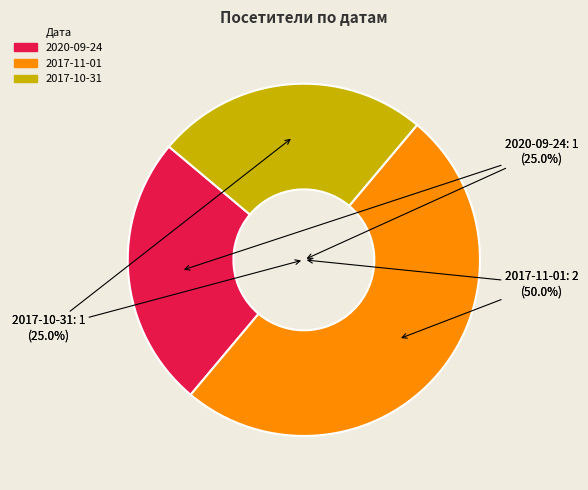

To the nearest percent, what percentage of the pie is 2017-10-31?

25%